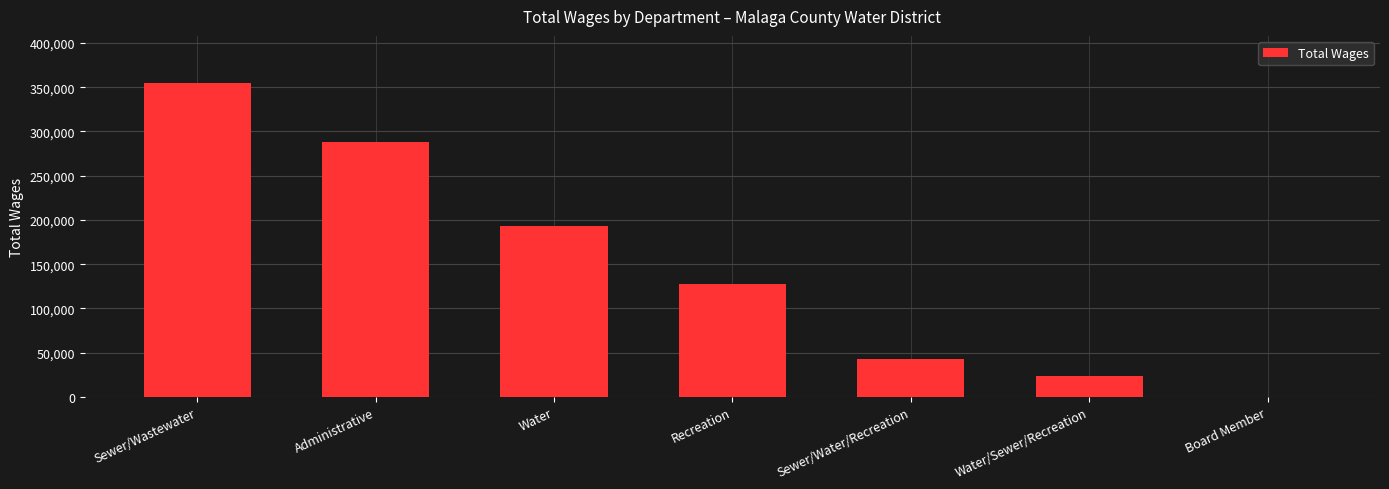

Reading left to right, what are all the values shown in this chart?

354787	288613	193361	127653	42541	23457	0